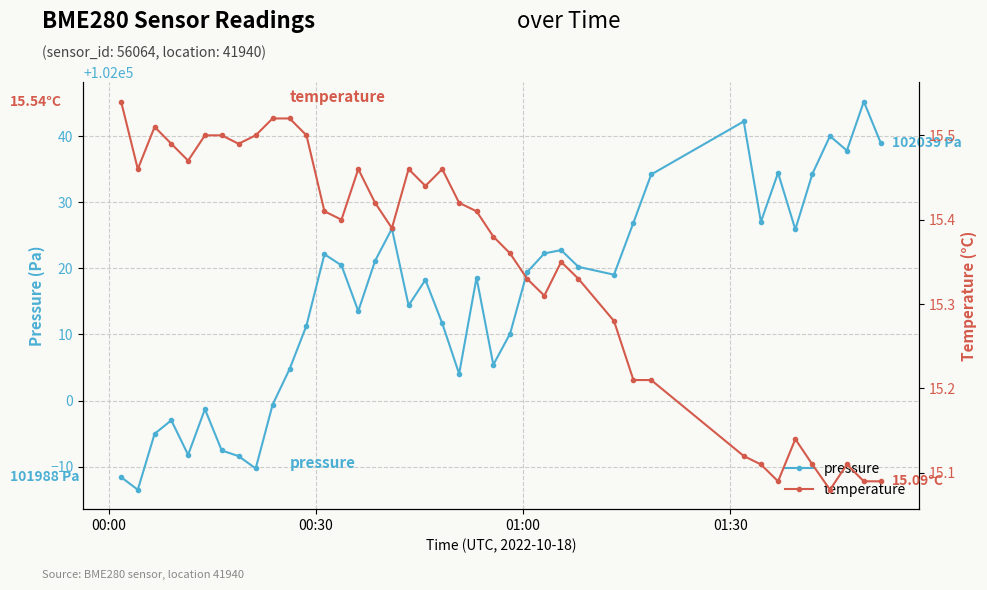

Does the chart display data point markers on the line(s)?

Yes